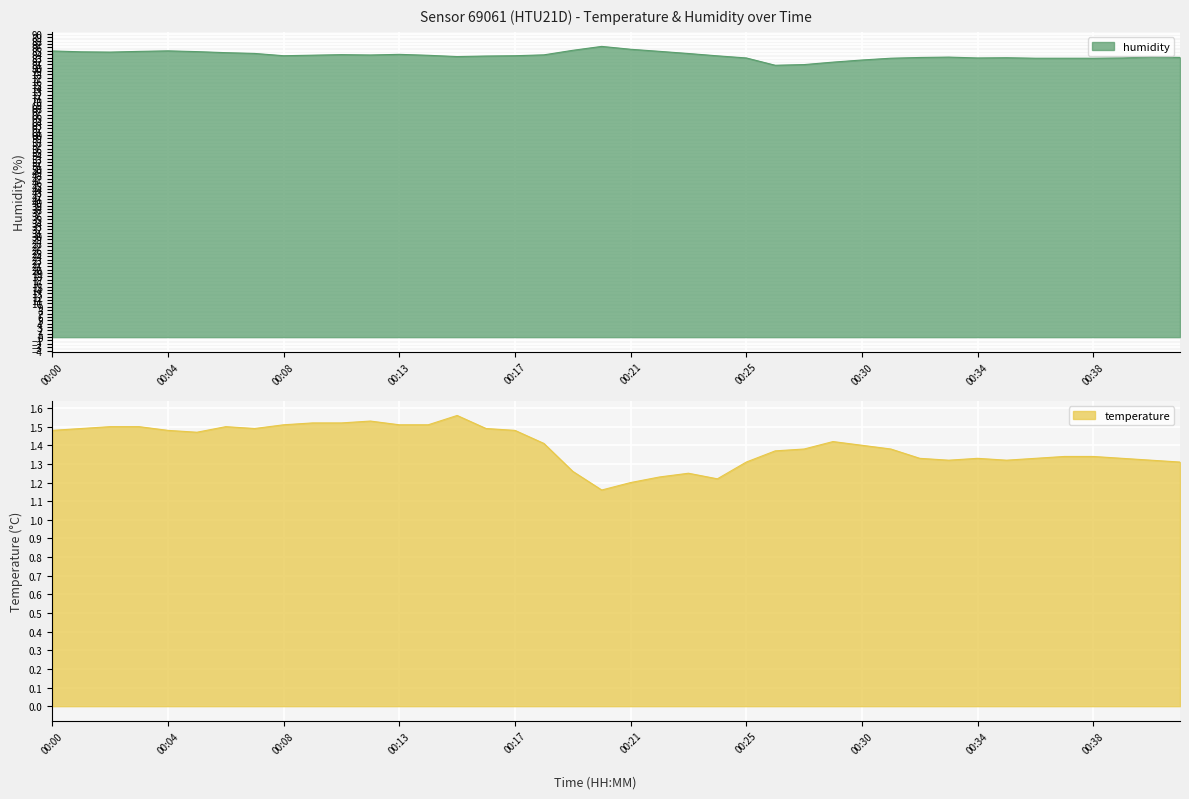

Which label corresponds to the largest value in the chart?

00:20